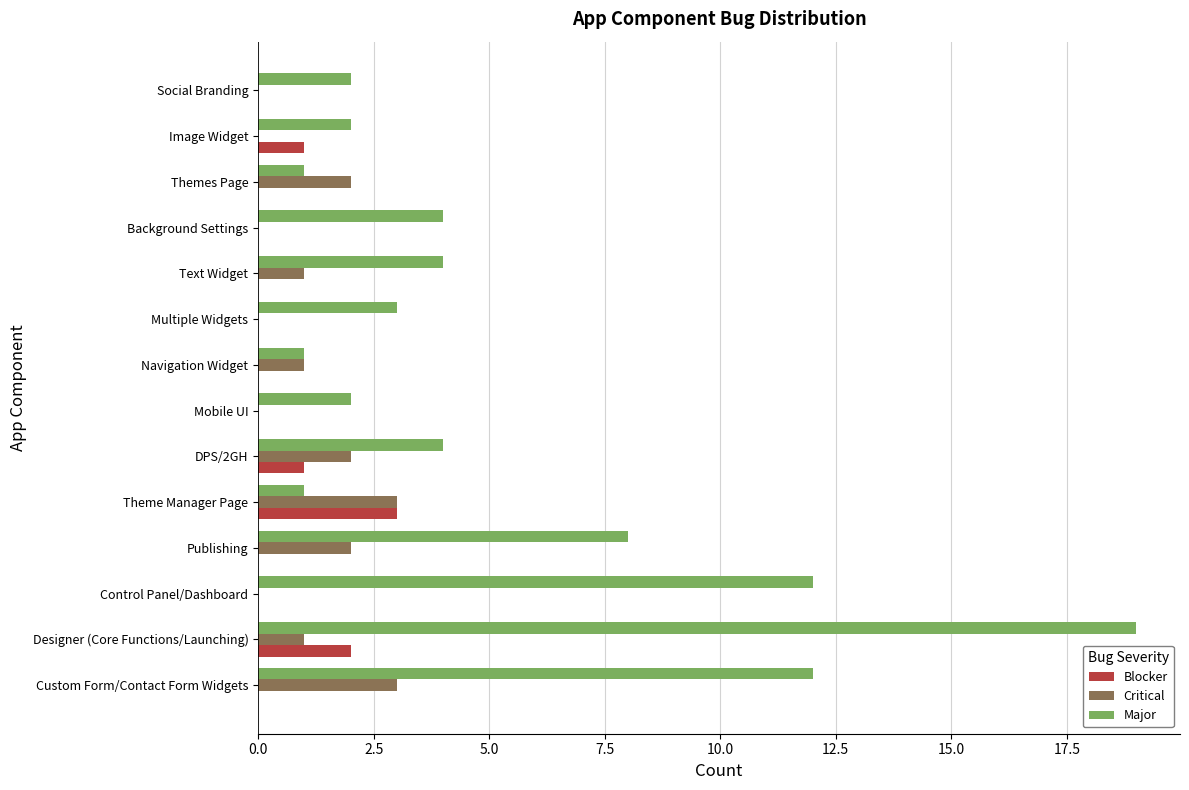

What is the sum of all Critical values?

15